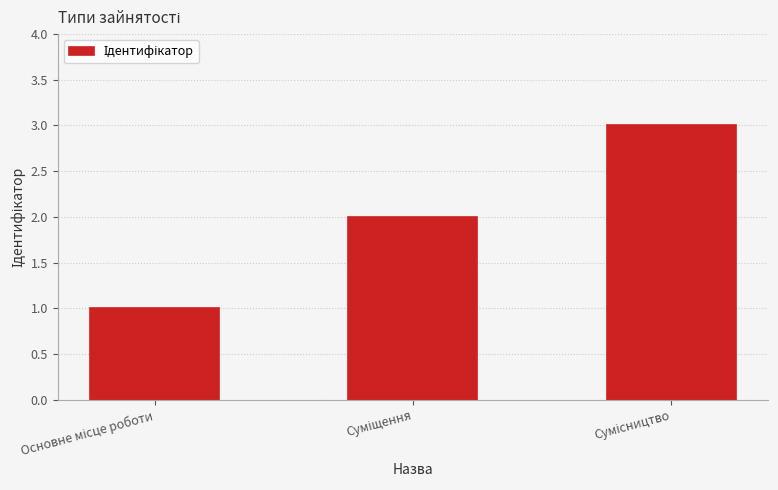

What is the sum of all values?

6